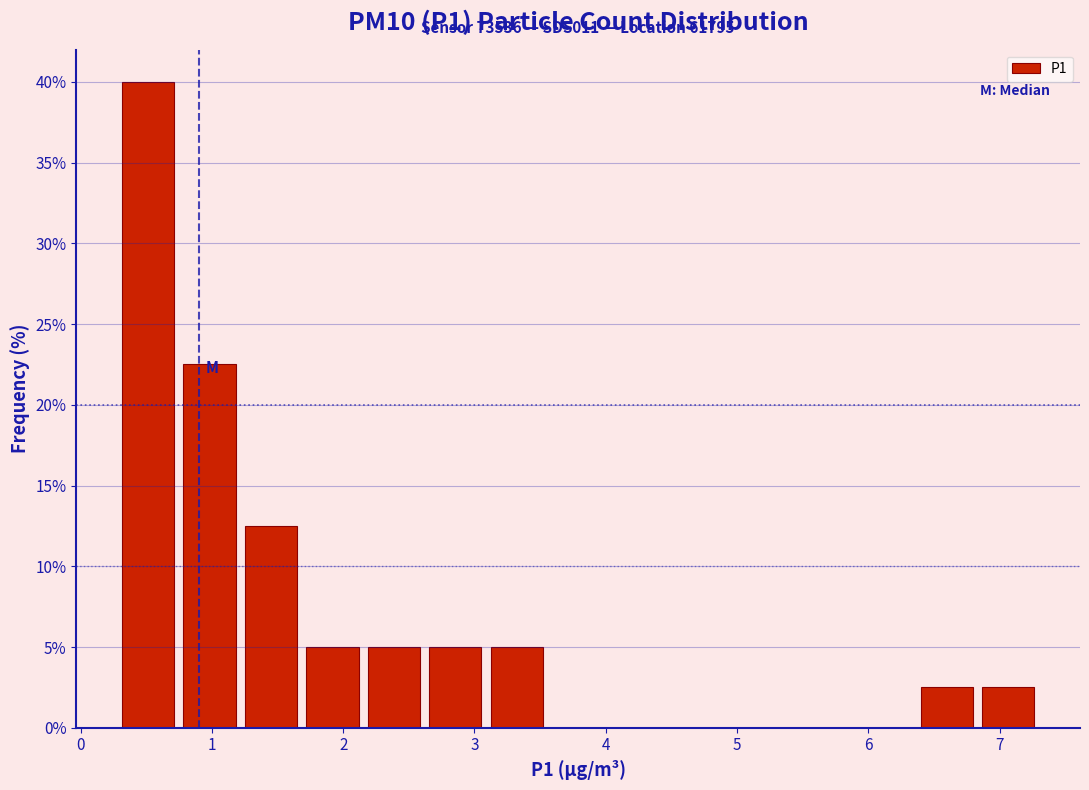

Which range on the x-axis has the tallest bar?

0.3 to 0.7